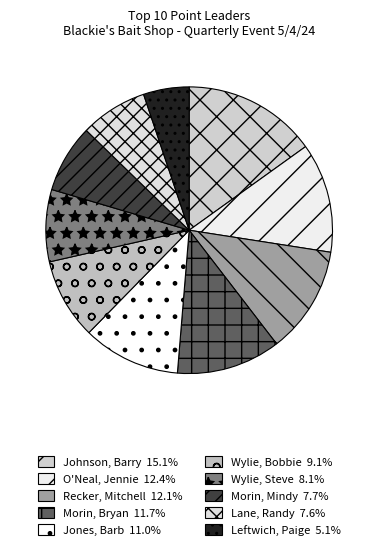

The Recker, Mitchell slice represents 5% of the pie. True or false?

False